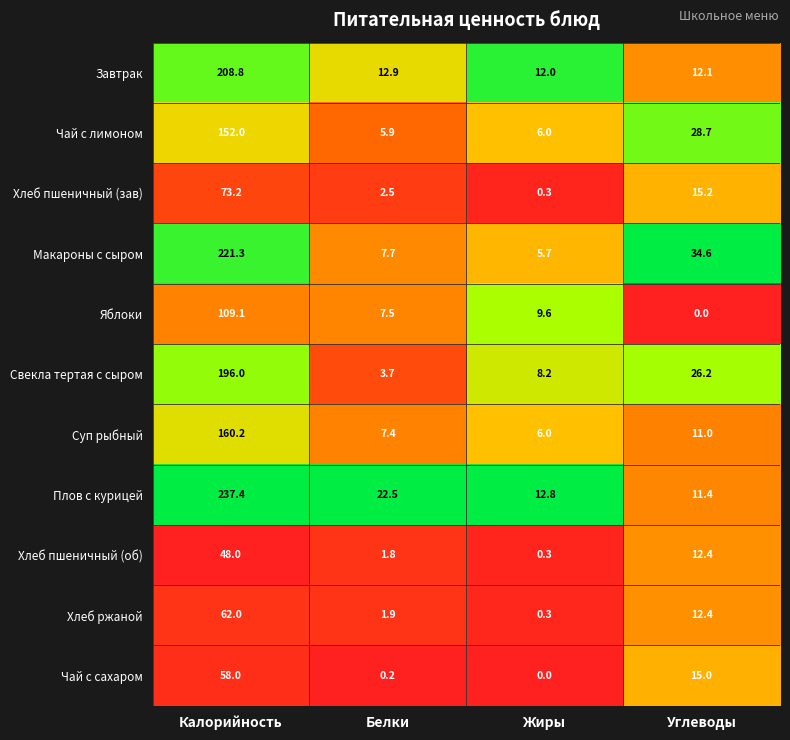

Rank the categories by Хлеб пшеничный (зав) value from highest to lowest.

Калорийность, Углеводы, Белки, Жиры